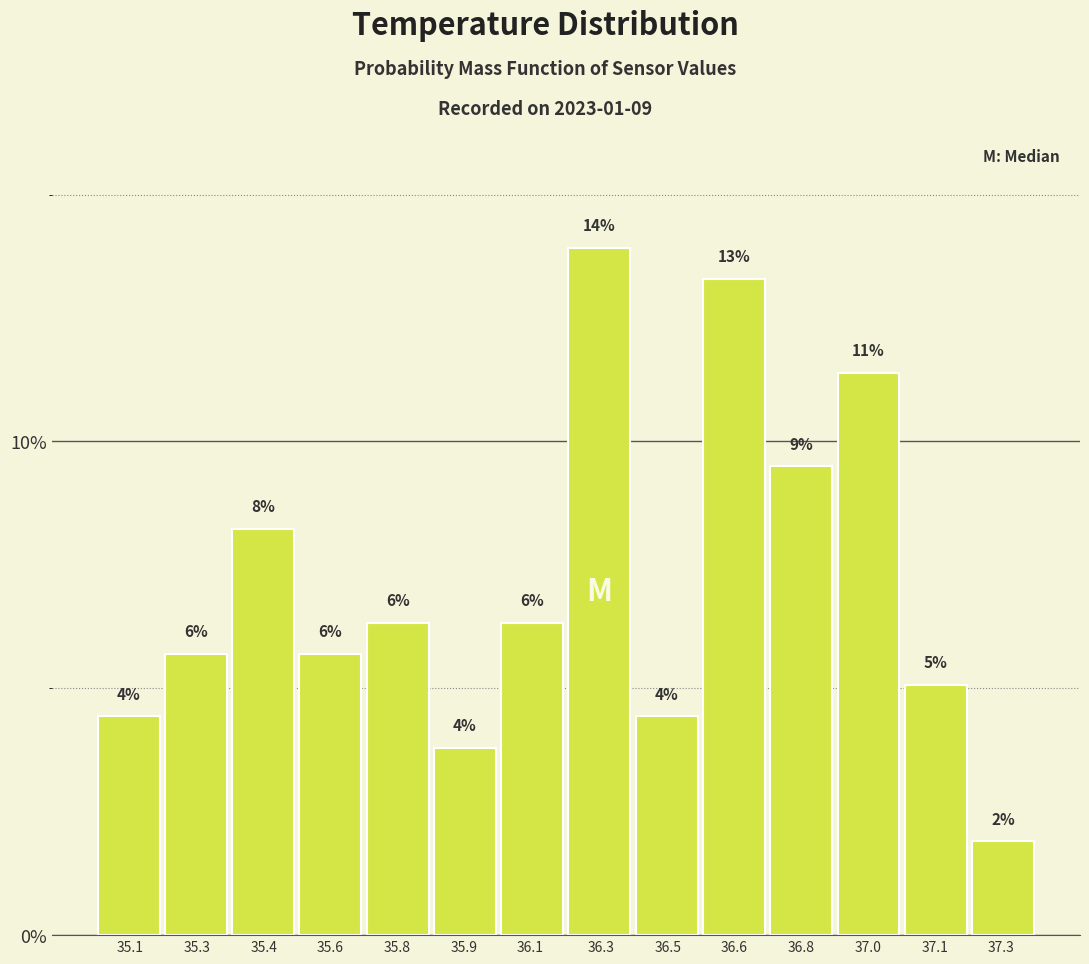

How many bars are there in total?

14